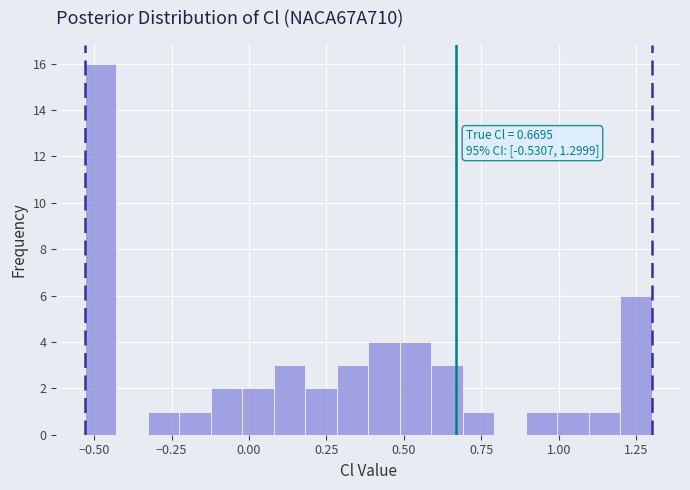

Read against the x-axis, roughly where is the centre of the tallest bar?

-0.50